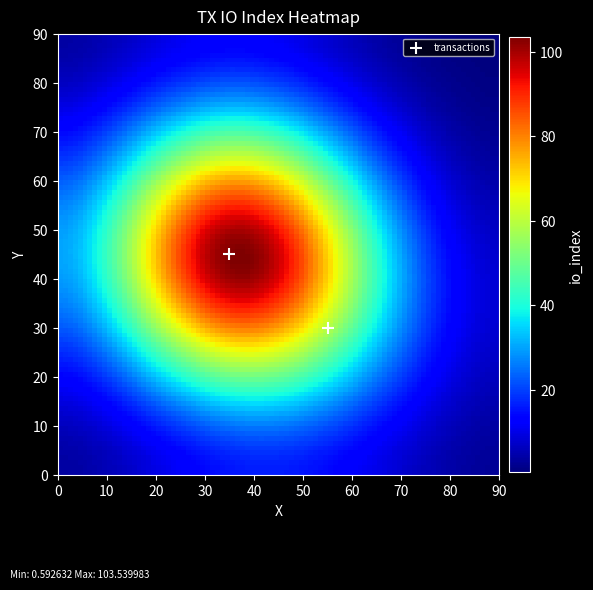

What is the range of Y values (max minus min)?

15